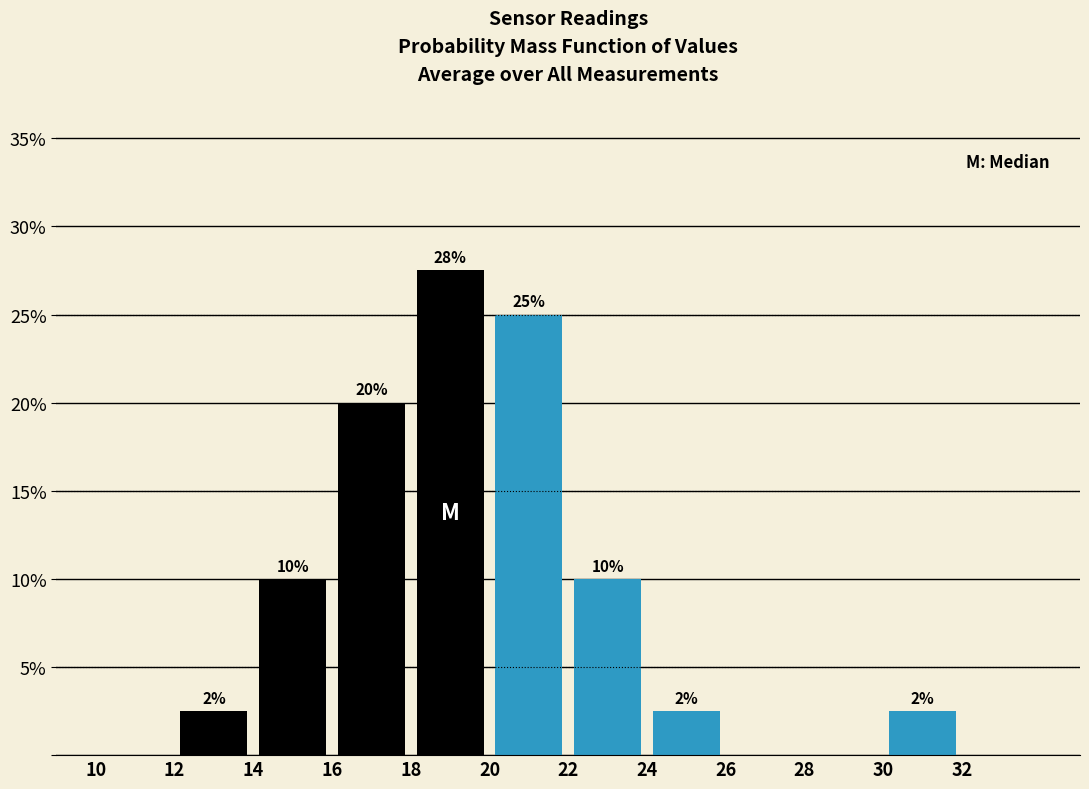

Which range on the x-axis has the tallest bar?

18 to 20